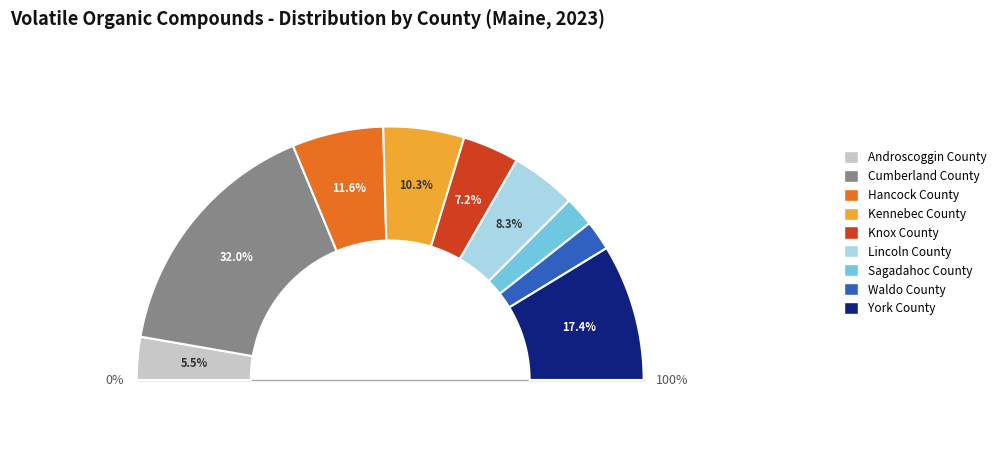

True or false: Lincoln County accounts for 3% of the total.

False